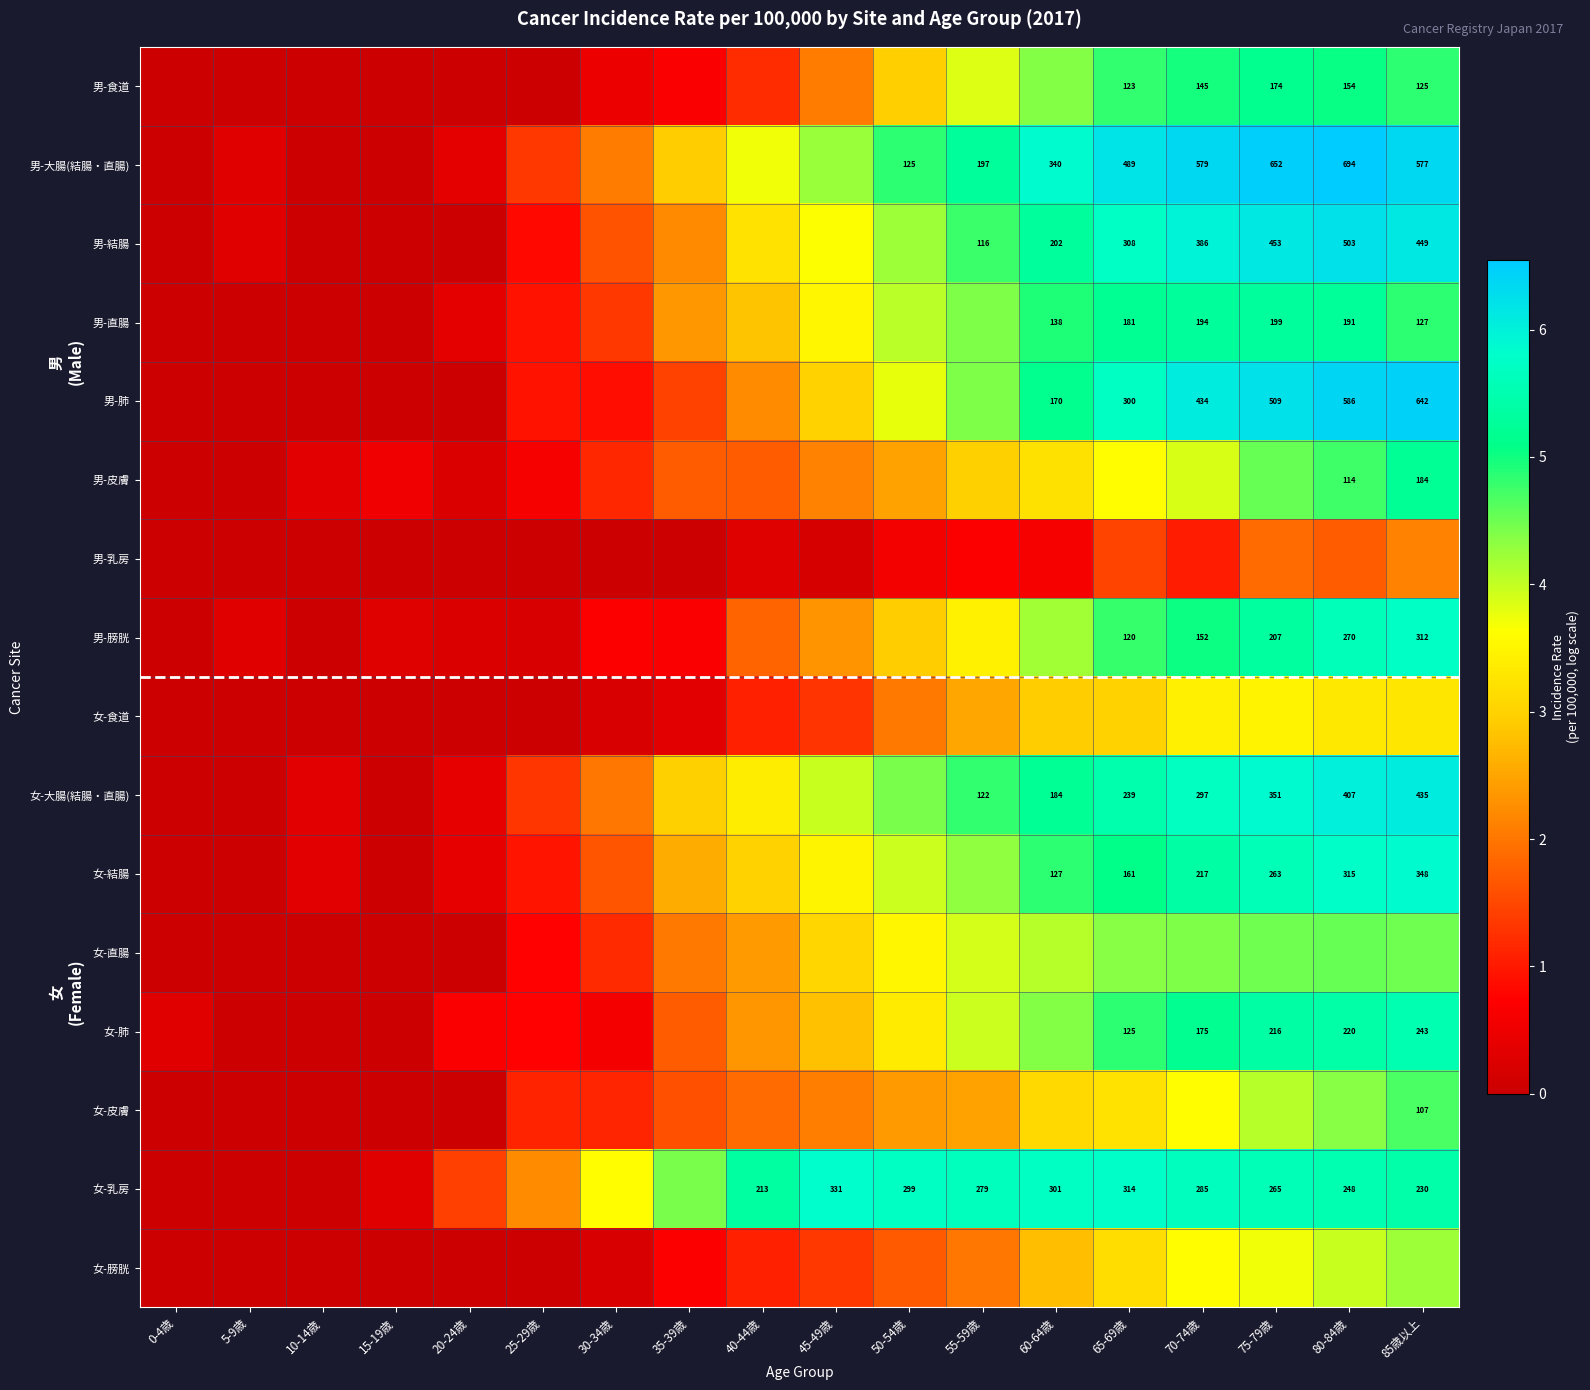

At how many categories does at least one series exceed 0?

18